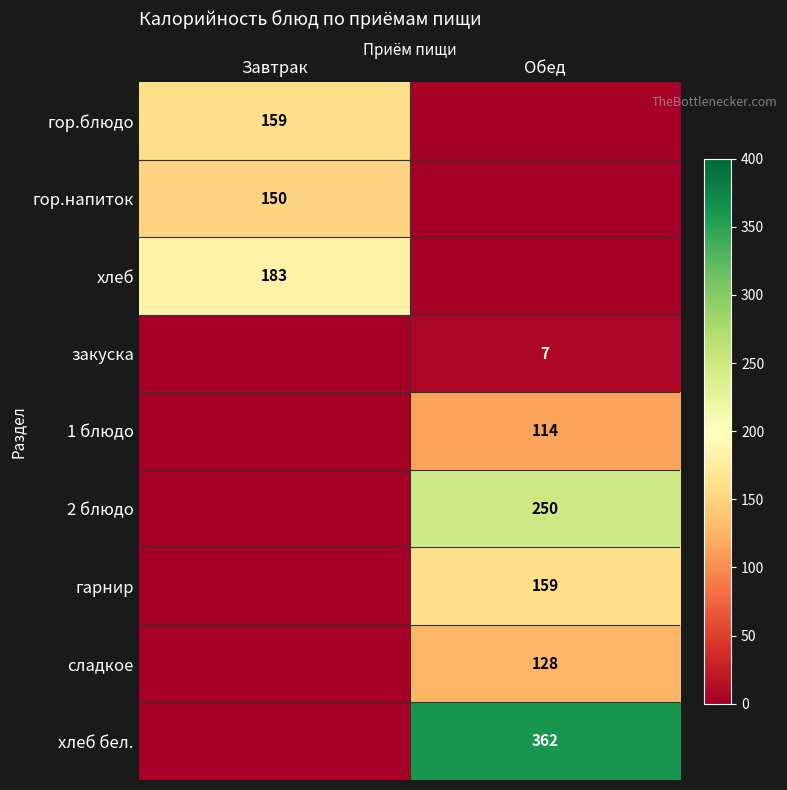

The хлеб series shows 183 at Завтрак. True or false?

True